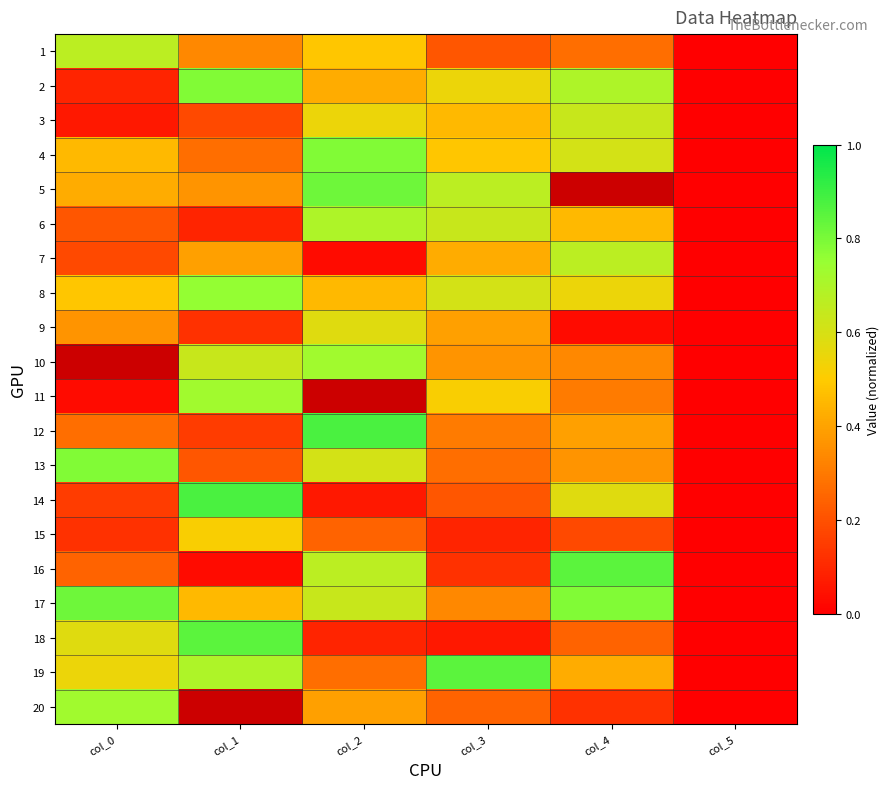

Is the value of 18 at col_5 greater than the value of 20 at col_5?

No